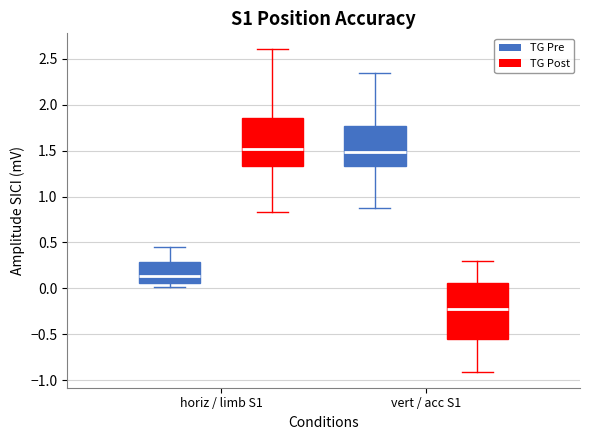

Where is the upper edge of the box for vert / acc S1 (TG Pre) on the y-axis? The values are not printed on the chart, so give them approximately, as read against the axis.

1.75